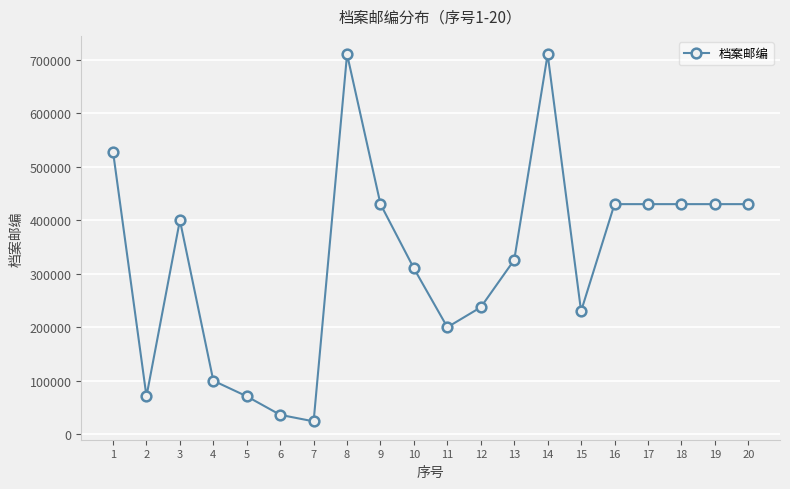

What is the difference between the second highest and minimum values?

685861